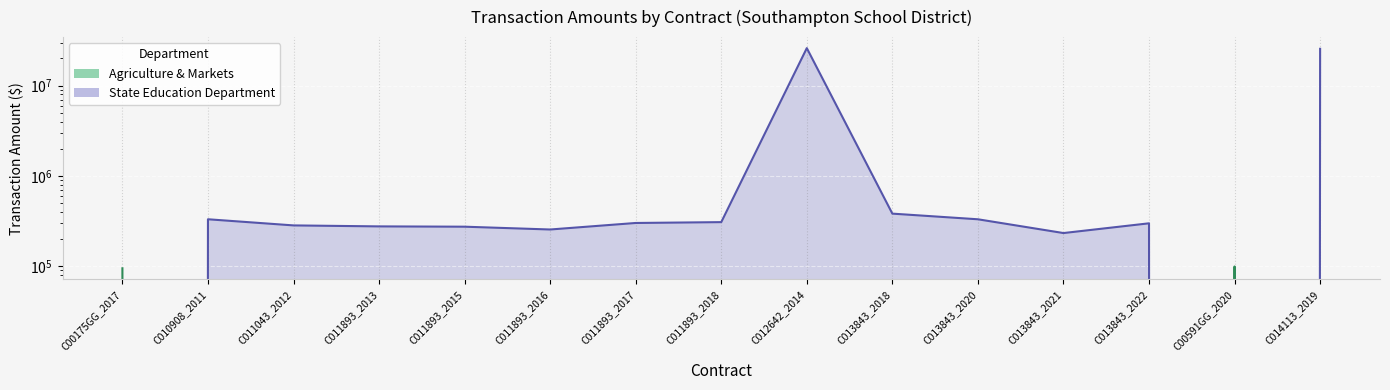

Is it true that State Education Department equals 479436 at C013843_2020?

False